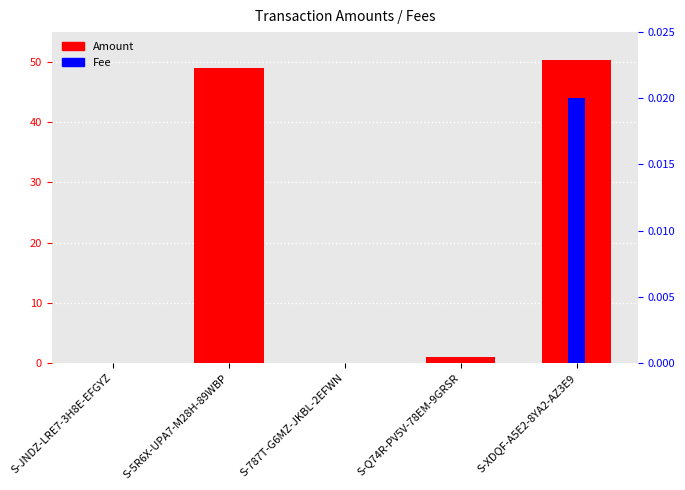

Reading right to left, list all the values displayed in this chart.

Amount: S-XDQF-A5E2-8YA2-AZ3E9=50.3	S-Q74R-PV5V-78EM-9GRSR=1.0	S-787T-G6MZ-JKBL-2EFWN=0.0	S-5R6X-UPA7-M28H-89WBP=49.0	S-JNDZ-LRE7-3H8E-EFGYZ=0.0
Fee: S-XDQF-A5E2-8YA2-AZ3E9=0.0	S-Q74R-PV5V-78EM-9GRSR=0.0	S-787T-G6MZ-JKBL-2EFWN=0.0	S-5R6X-UPA7-M28H-89WBP=0.0	S-JNDZ-LRE7-3H8E-EFGYZ=0.0